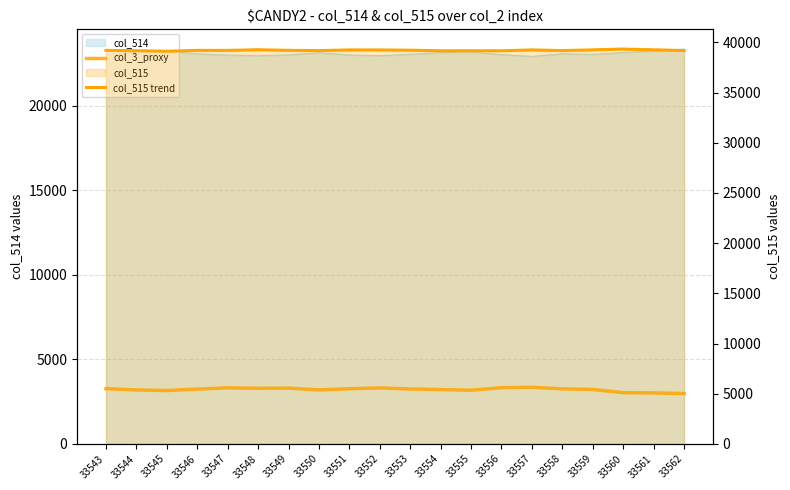

Where is col_3_proxy nearest to the value 3162?

33545